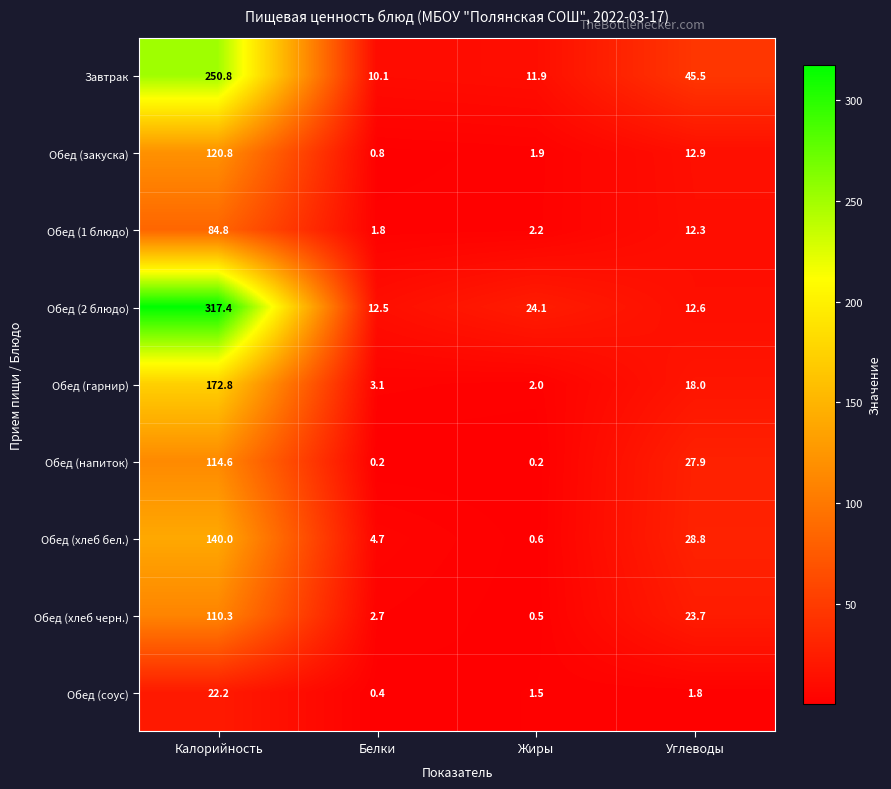

What is the sum of the Обед (хлеб черн.) values at Жиры and Калорийность?

110.8